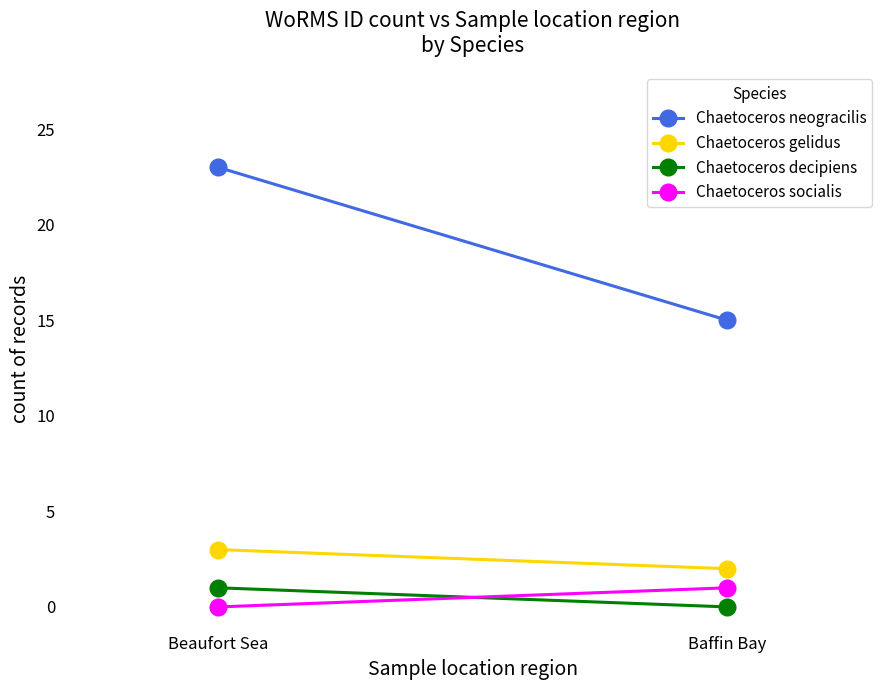

What is the difference between the Chaetoceros decipiens values at Baffin Bay and Beaufort Sea?

1